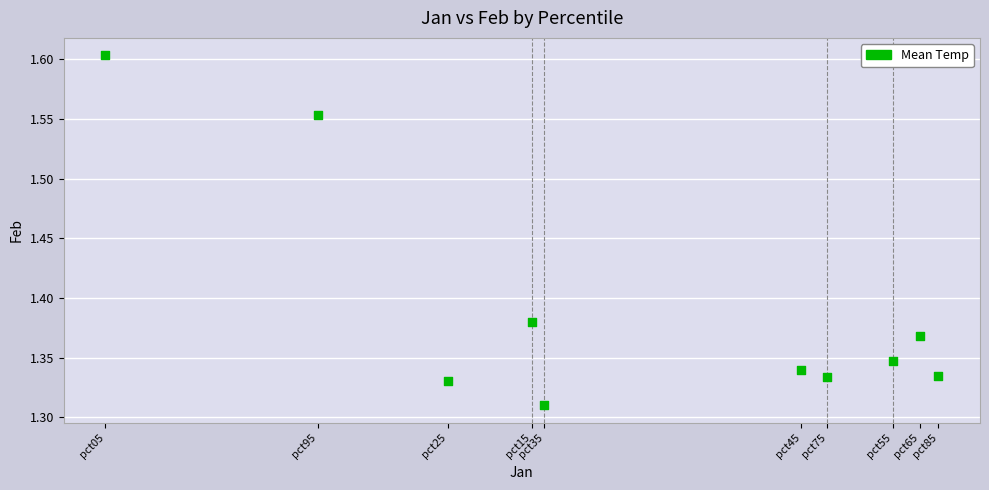

What is the average X value?

1.5